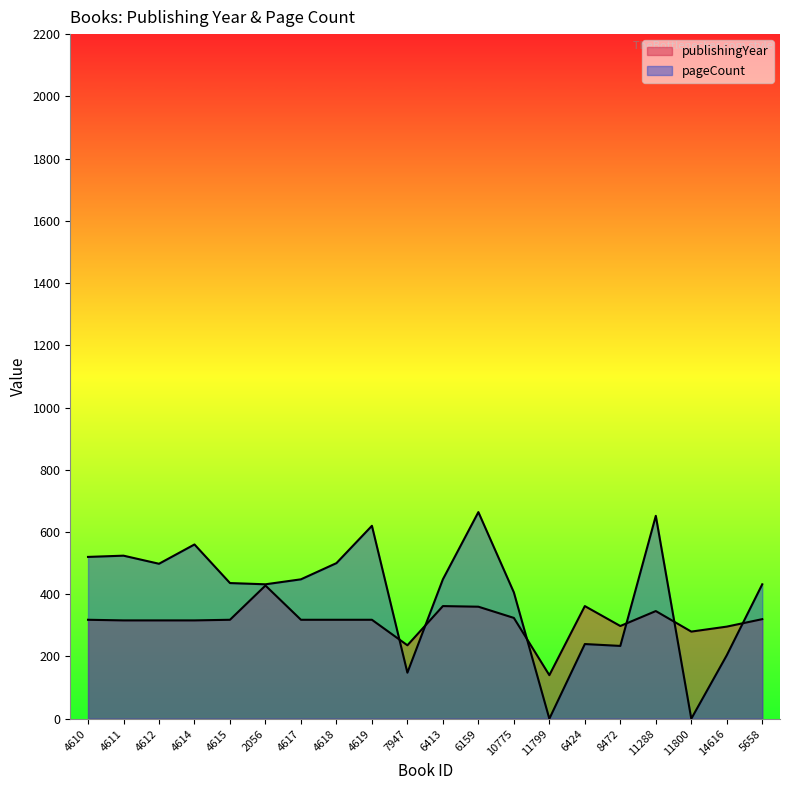

Where is the first local maximum for publishingYear?

2056